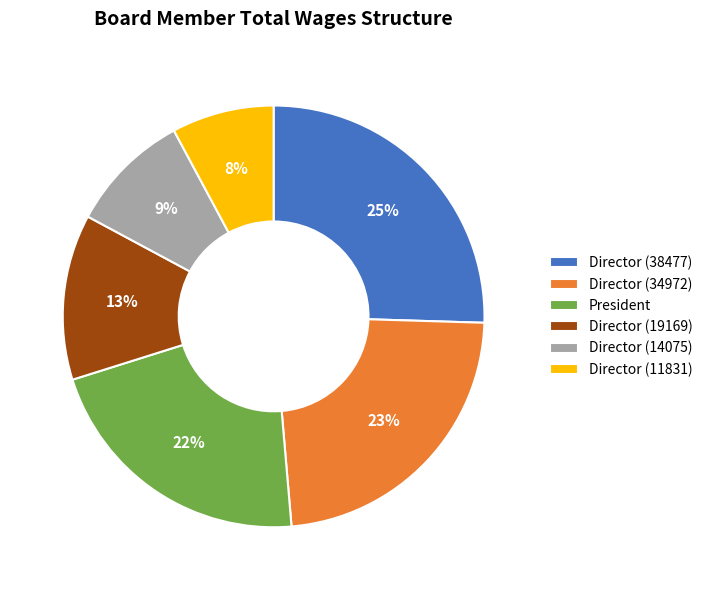

How many slices are in this pie chart?

6